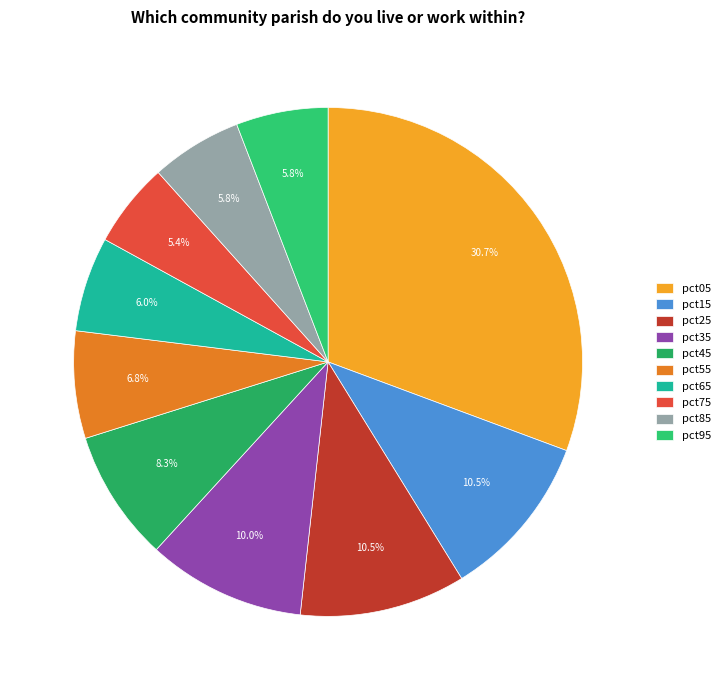

Is it true that pct35 is 20% of the pie?

False